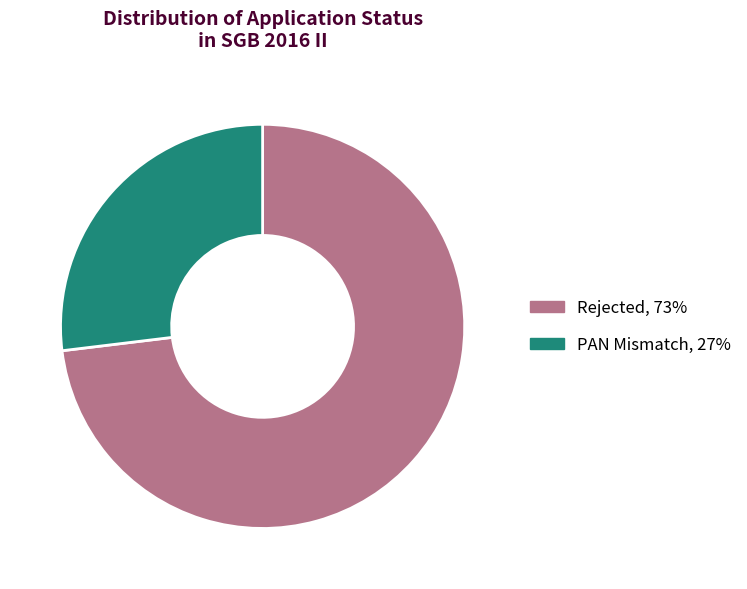

How many slices are in this pie chart?

2